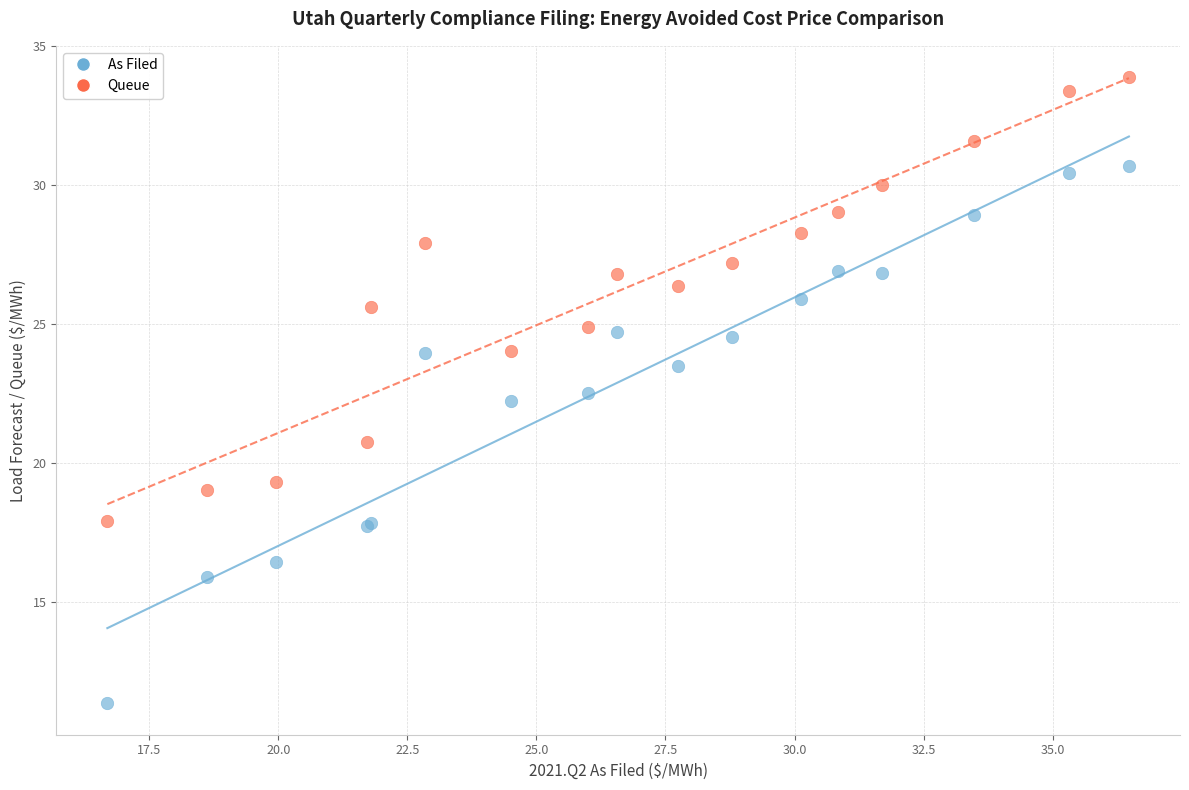

Which series has the largest Y range (max minus min)?

As Filed